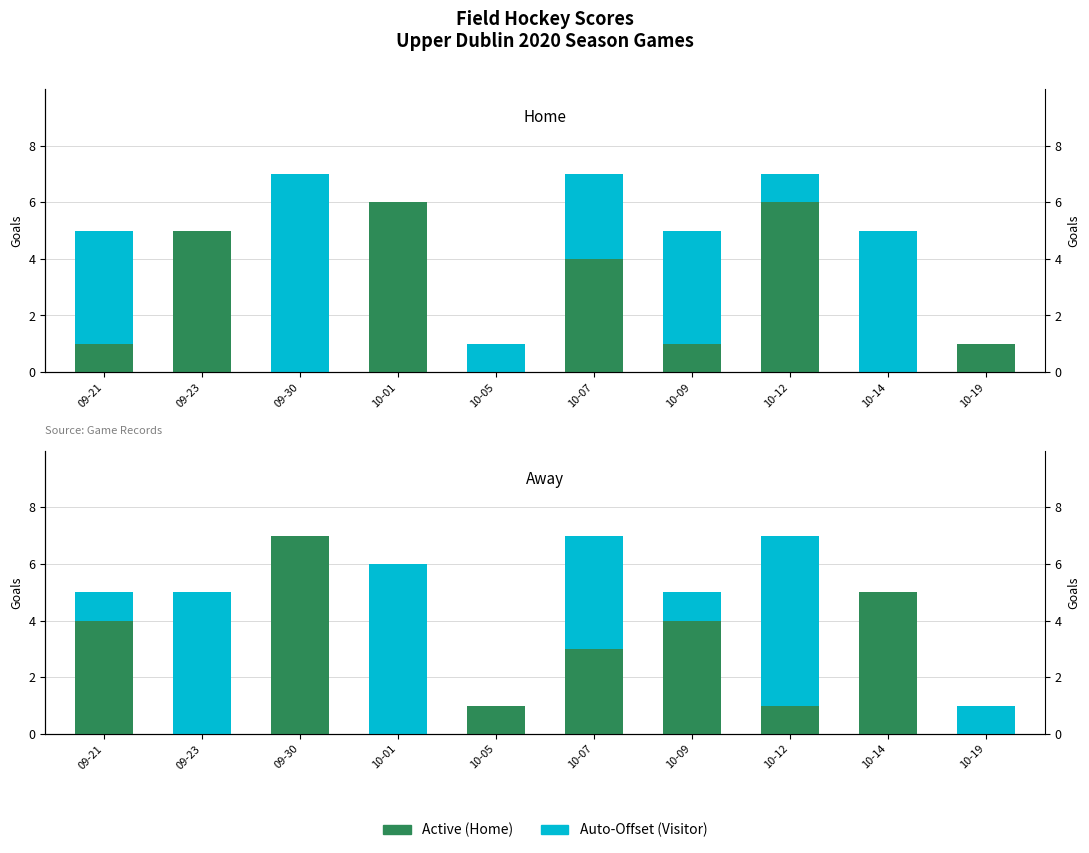

Which series has the largest total across all categories?

Visitor Score